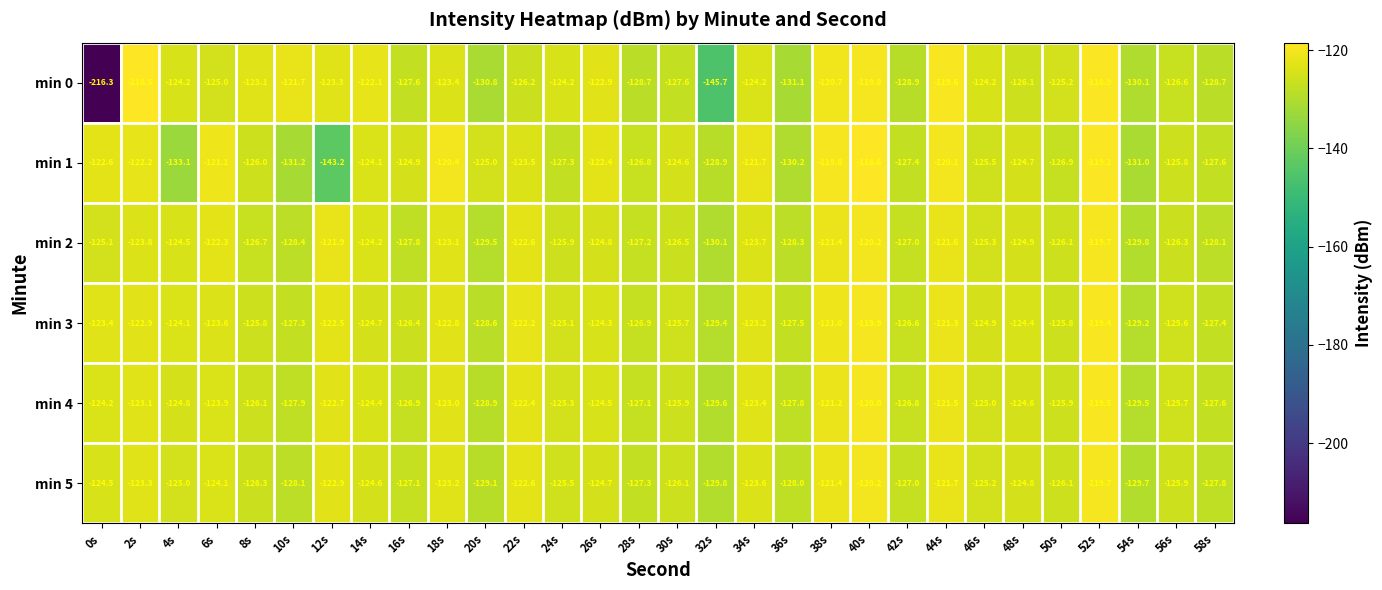

What is the average value of the min 1 series?

-125.5